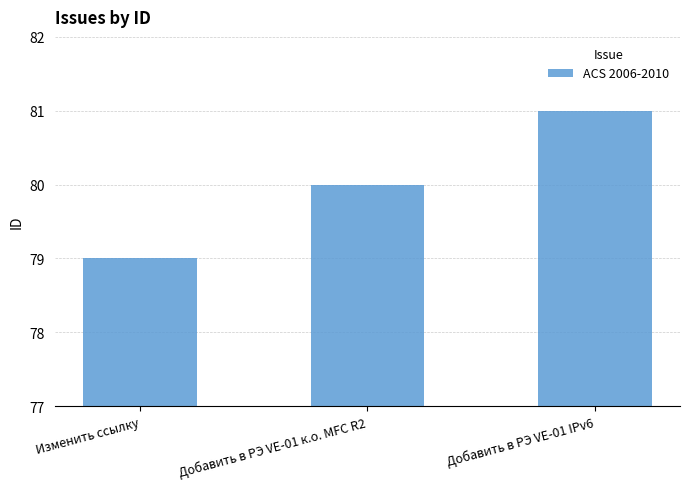

Reading left to right, transcribe all the data shown in this chart.

Изменить ссылку=79	Добавить в РЭ VE-01 к.о. MFC R2=80	Добавить в РЭ VE-01 IPv6=81